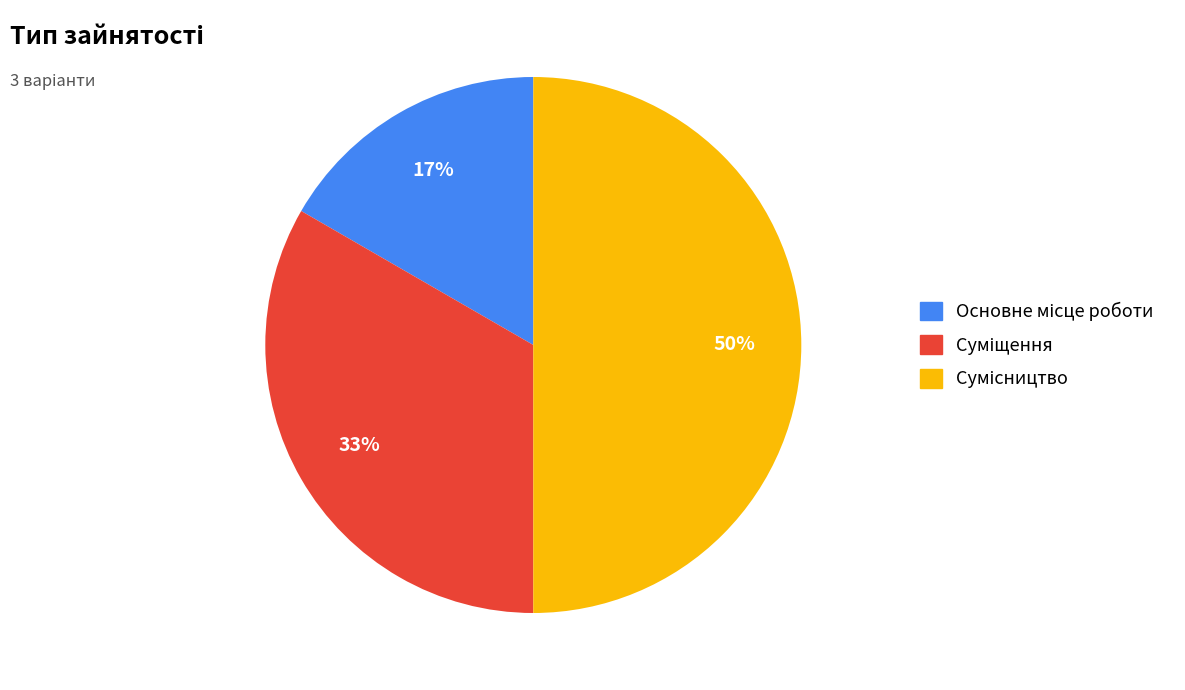

To the nearest percent, what is the difference between the largest and smallest slice percentages?

33%